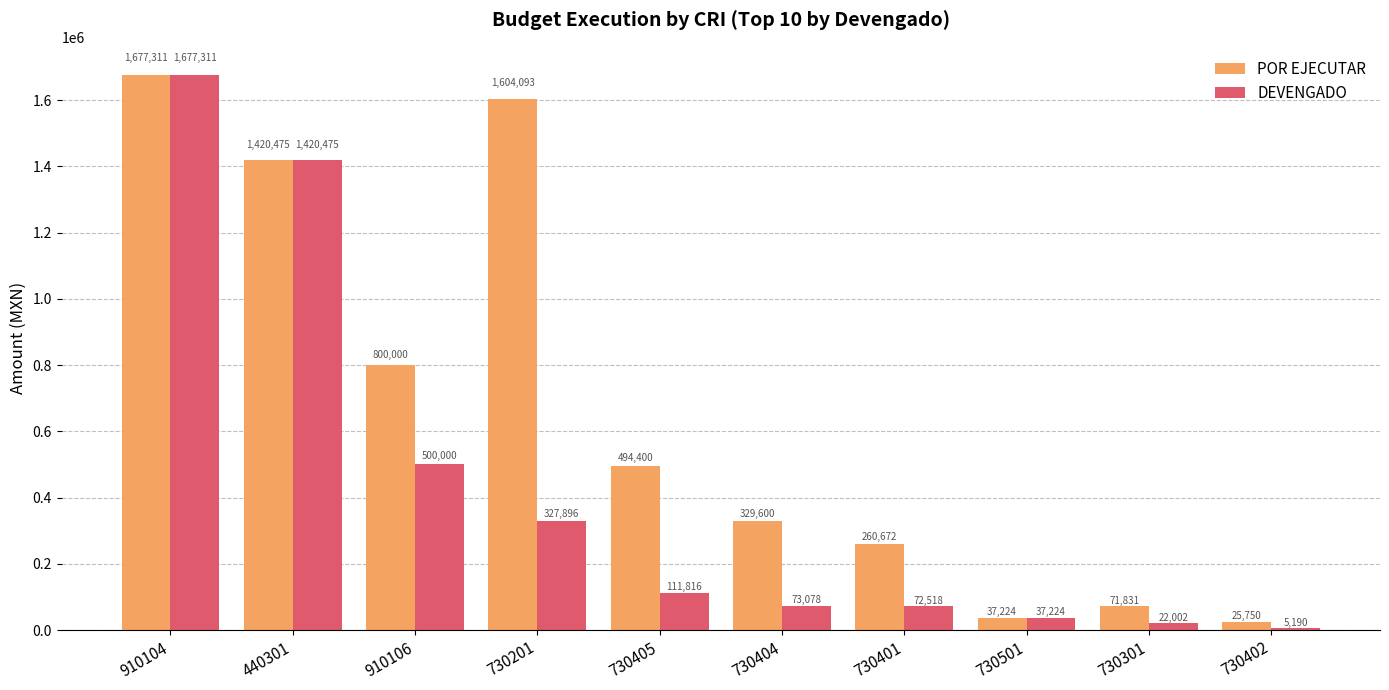

Is the value of POR EJECUTAR at 730401 greater than the value of DEVENGADO at 730501?

Yes